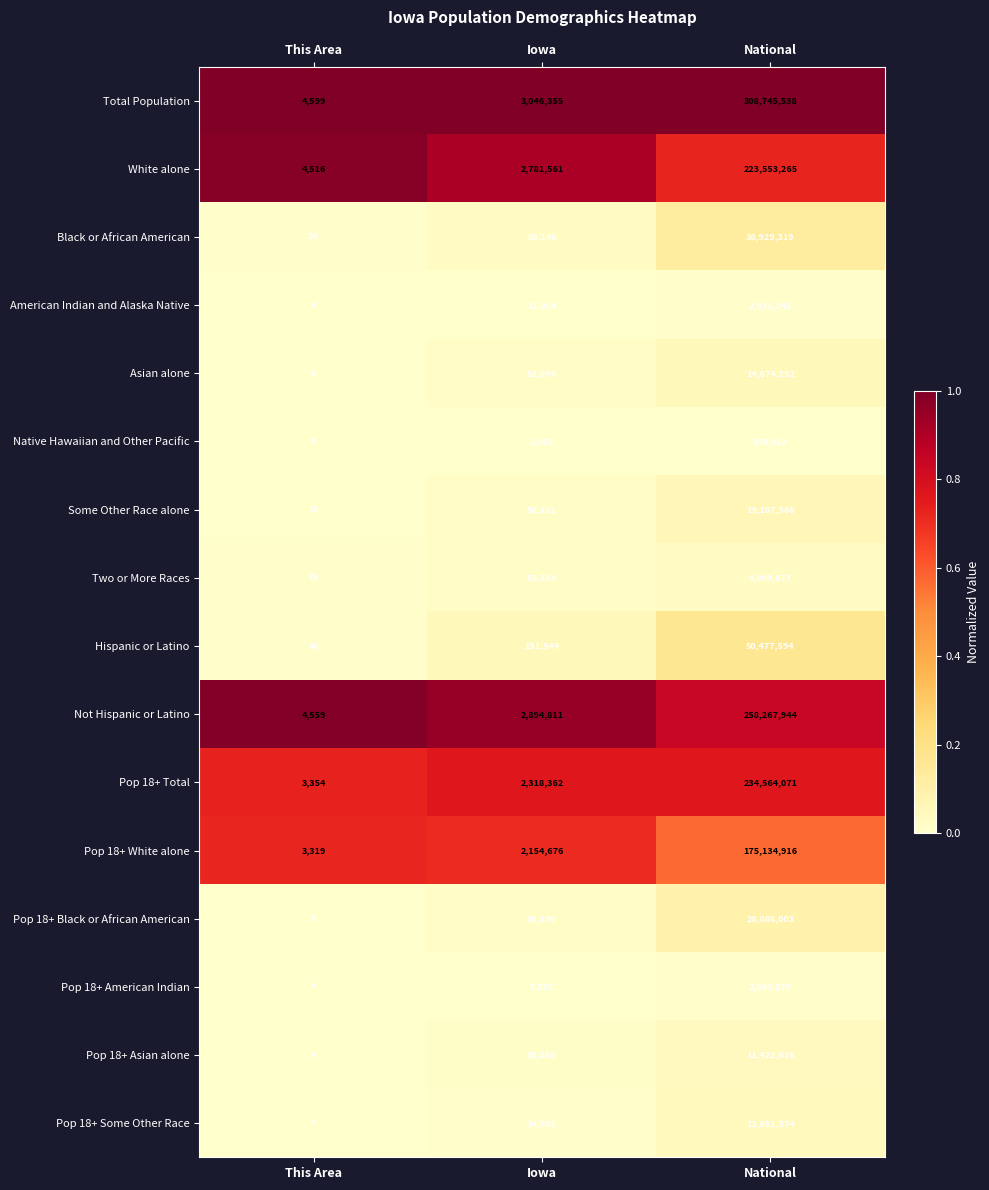

What is the average value of the Pop 18+ Some Other Race series?

4228791